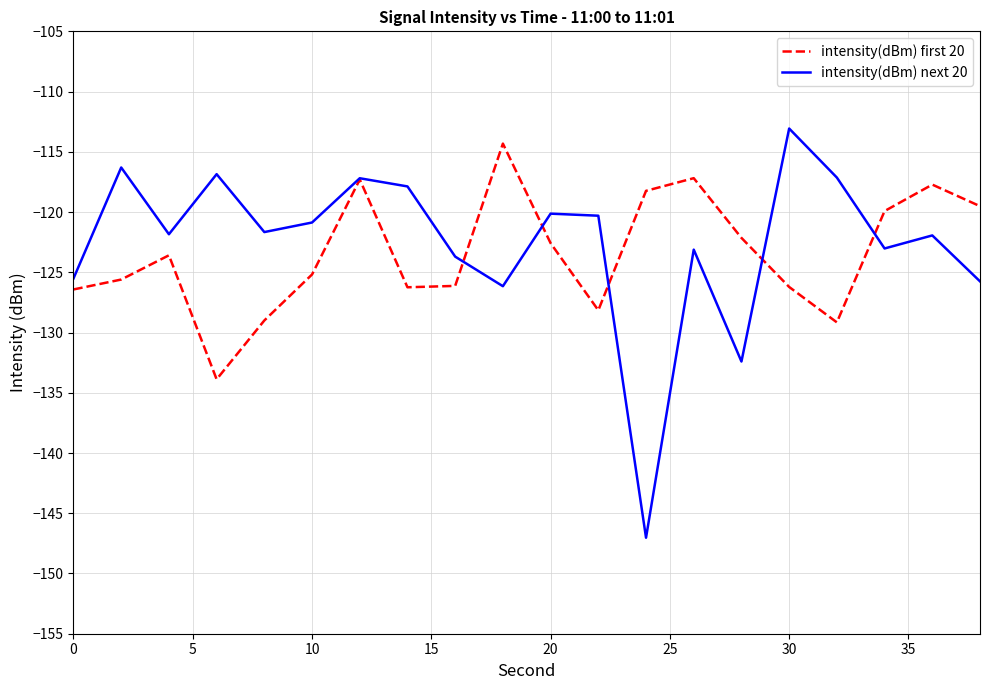

What is the maximum value shown in the chart?

-113.1